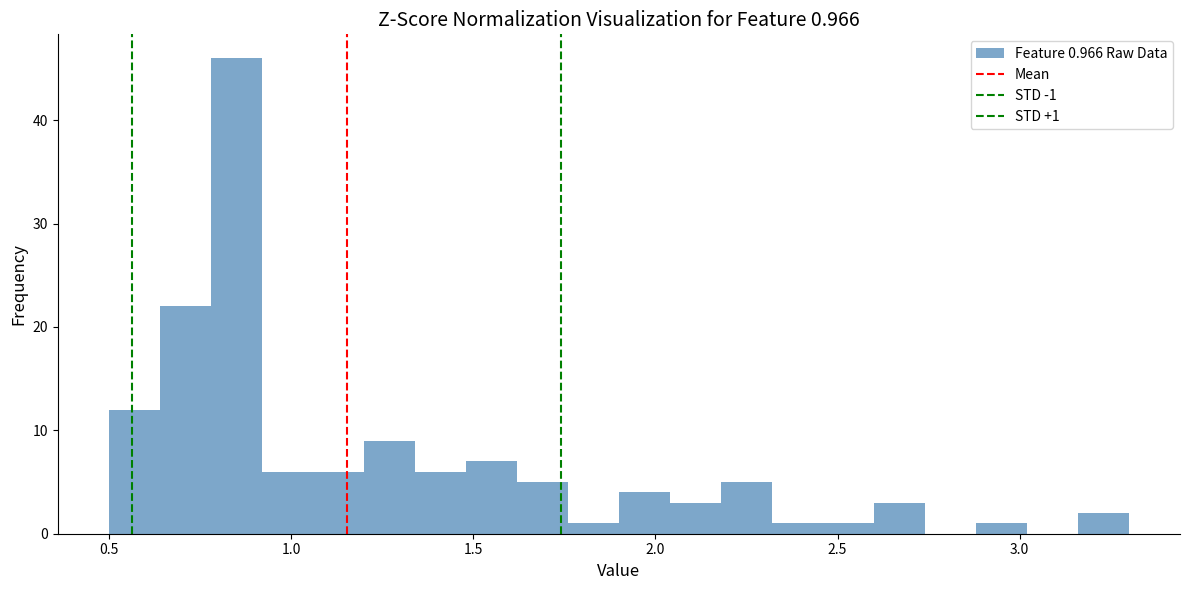

Read against the x-axis, roughly where is the centre of the tallest bar?

0.85